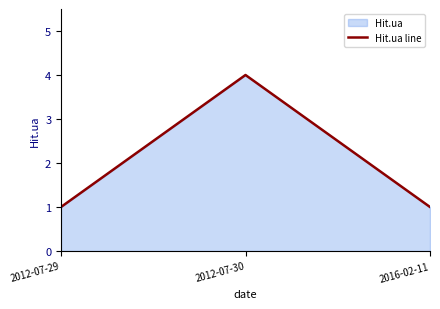

What is the greatest value displayed?

4